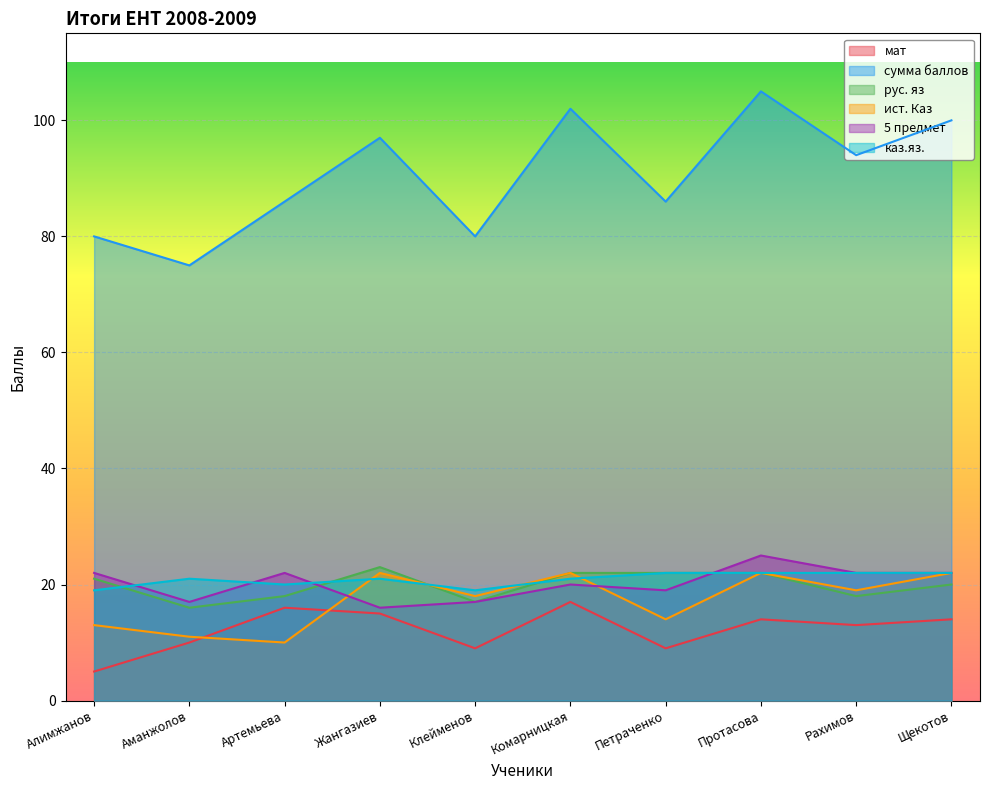

The value of 5 предмет at Протасова is 45. True or false?

False